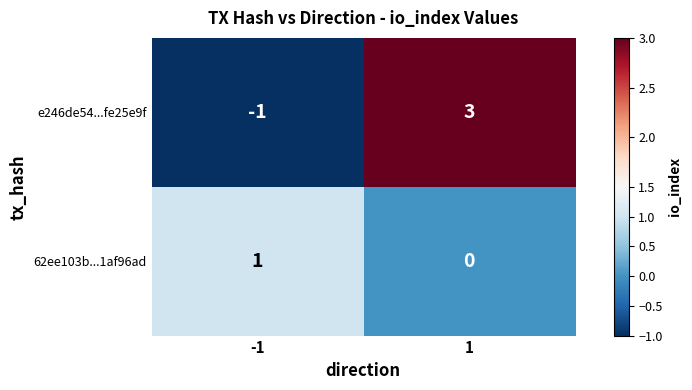

Reading left to right, what are all the values shown in this chart?

e246de54...fe25e9f: -1=-1	1=3
62ee103b...1af96ad: -1=1	1=0